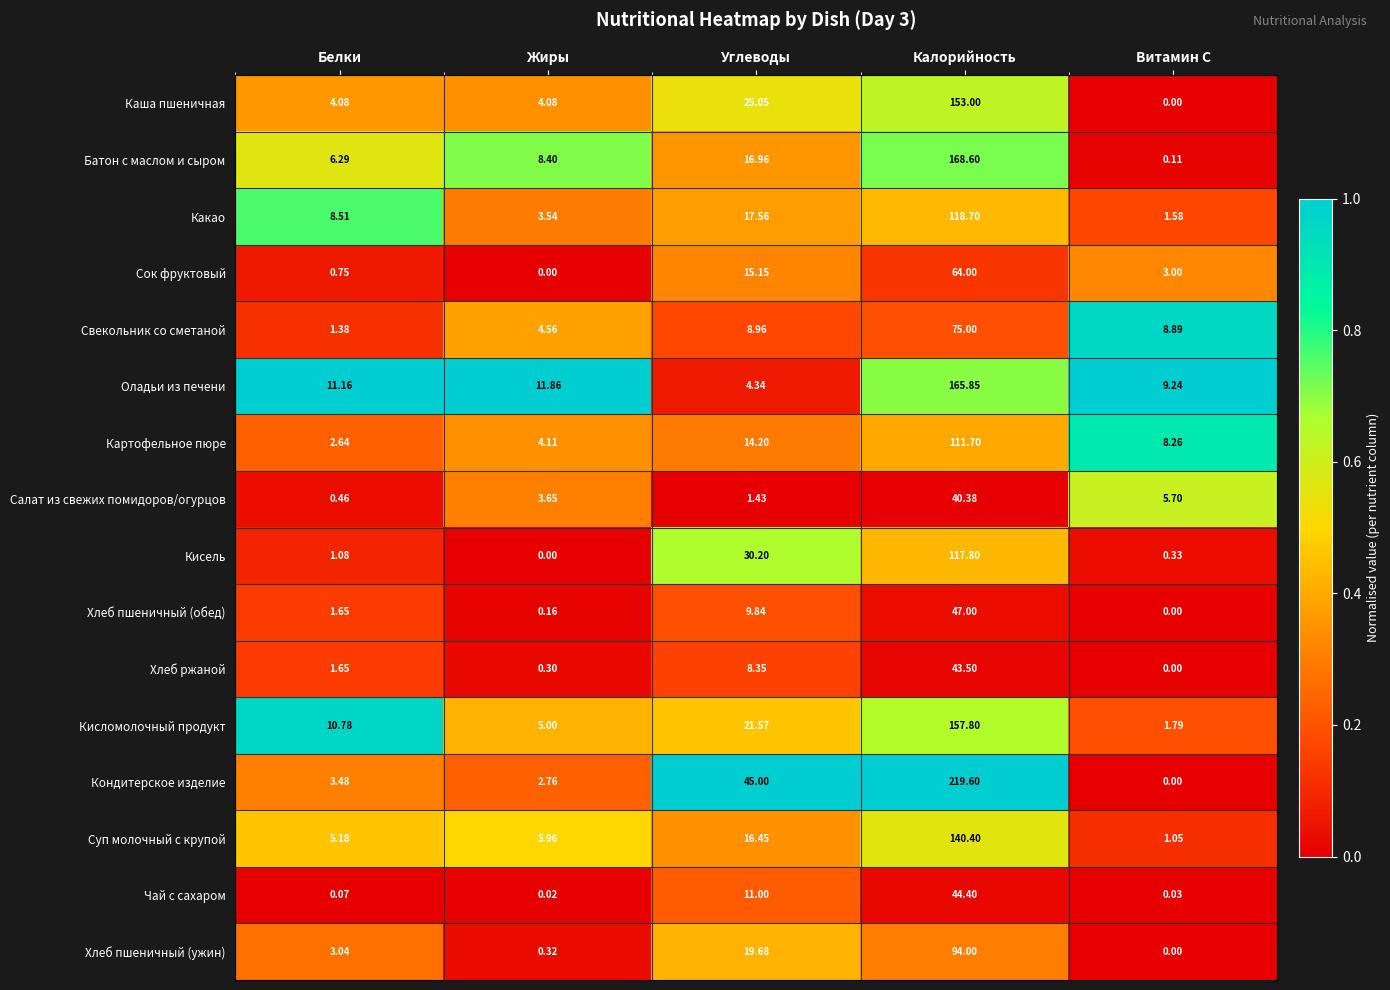

Where does the Каша пшеничная series first go above 4?

Белки